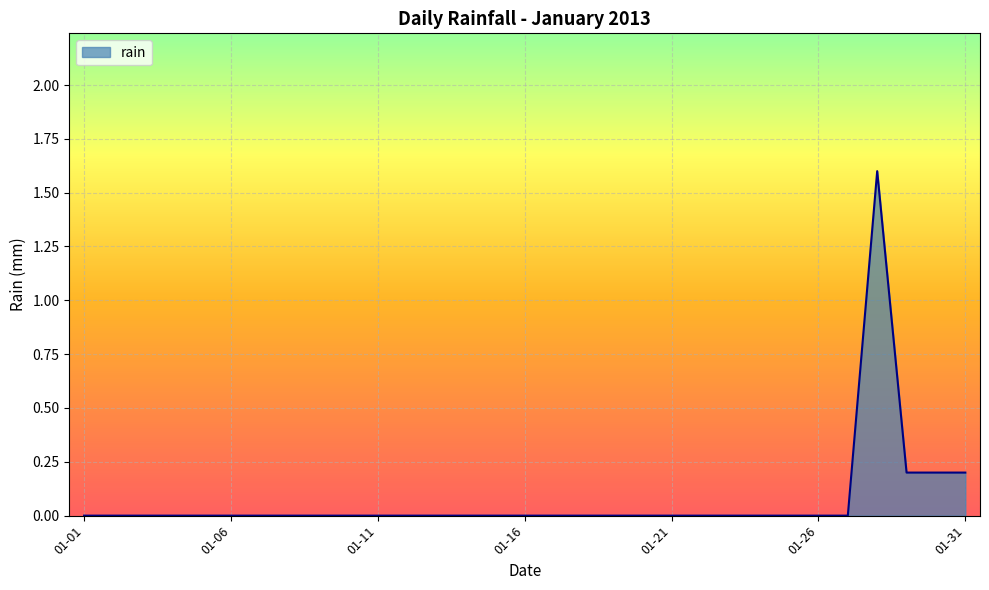

Does the chart display data point markers on the line(s)?

No